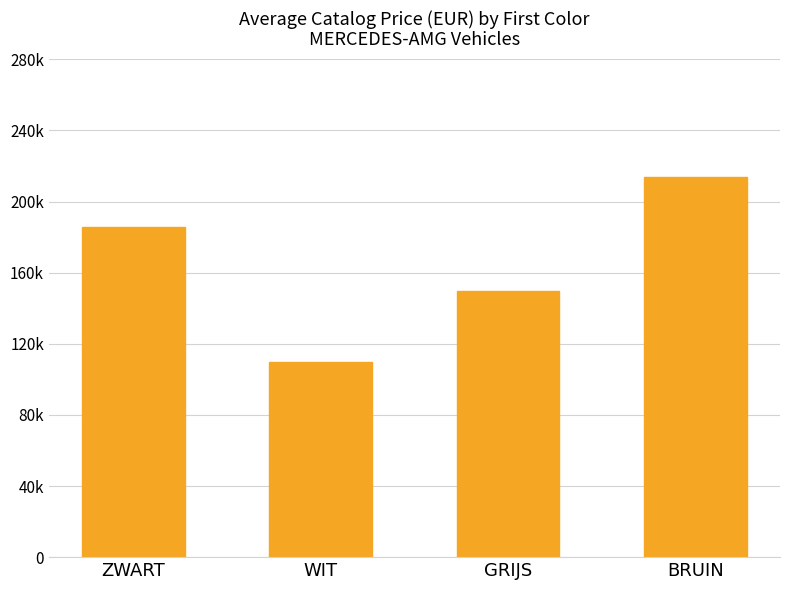

List the labels in order of value, smallest first.

WIT, GRIJS, ZWART, BRUIN